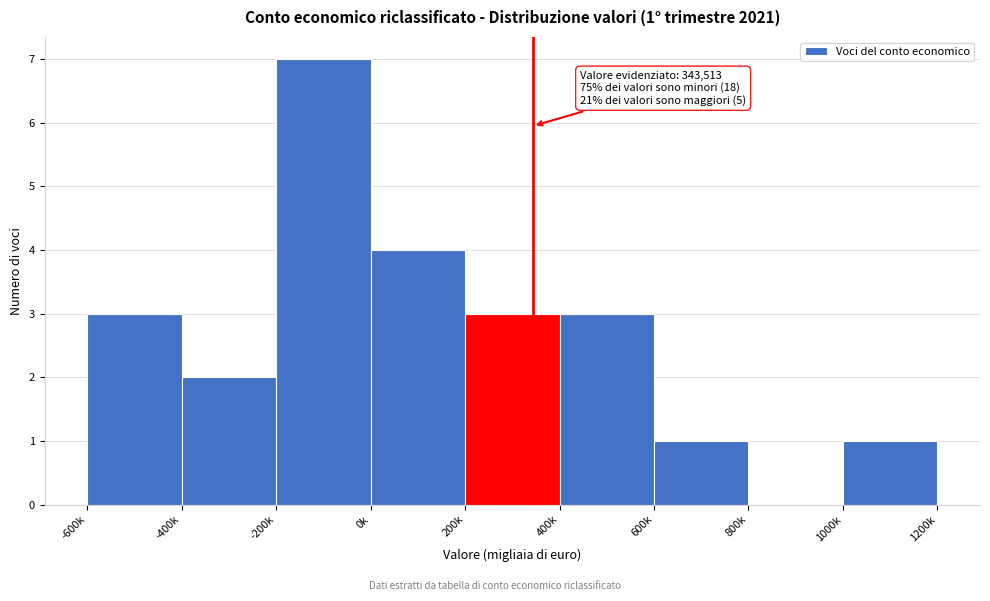

Reading left to right, extract all data points from this chart.

-600k=3	-400k=2	-200k=7	0k=4	200k=3	400k=3	600k=1	800k=0	1000k=1